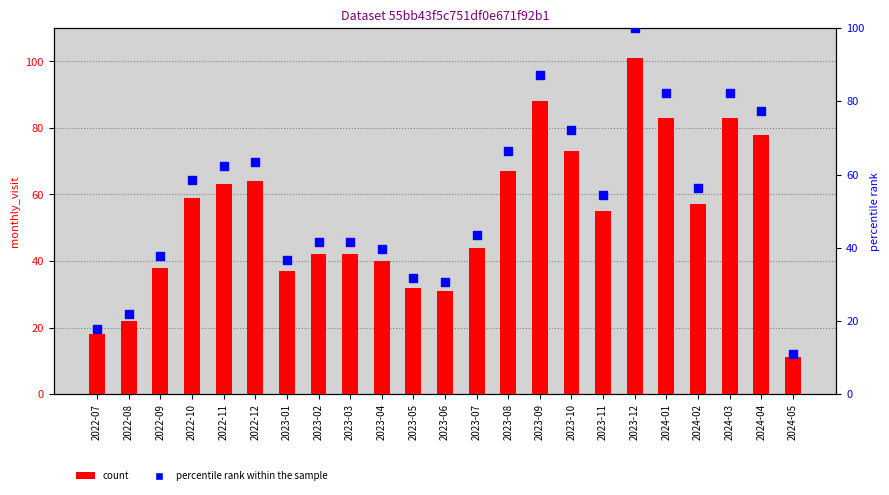

Is the value of count at 2023-09 greater than the value of percentile rank within the sample at 2023-02?

Yes